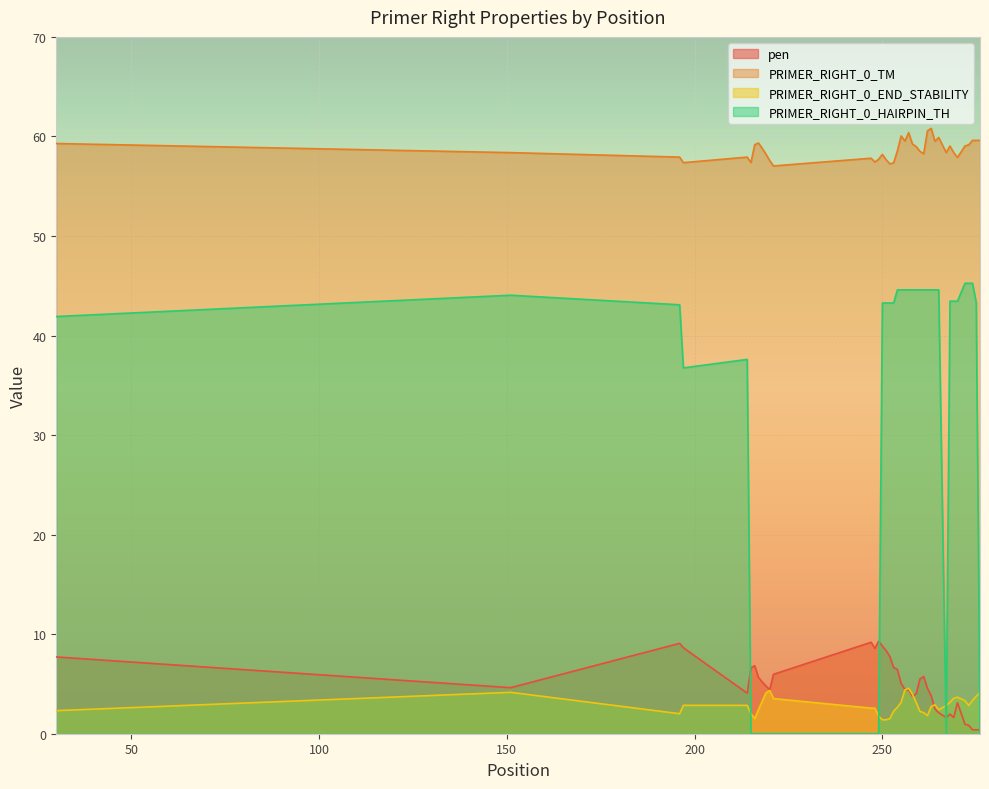

Which category has the lowest value across all series?

215